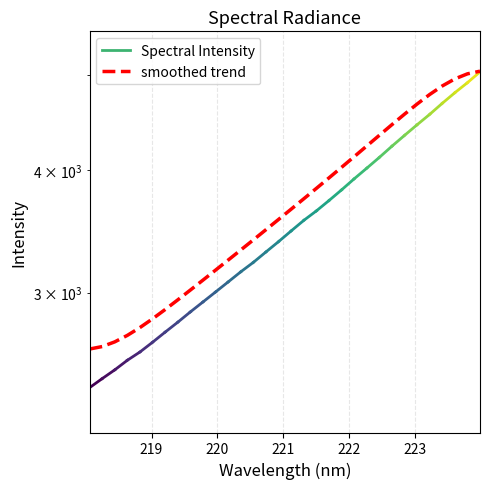

What is the average value?

3707.1